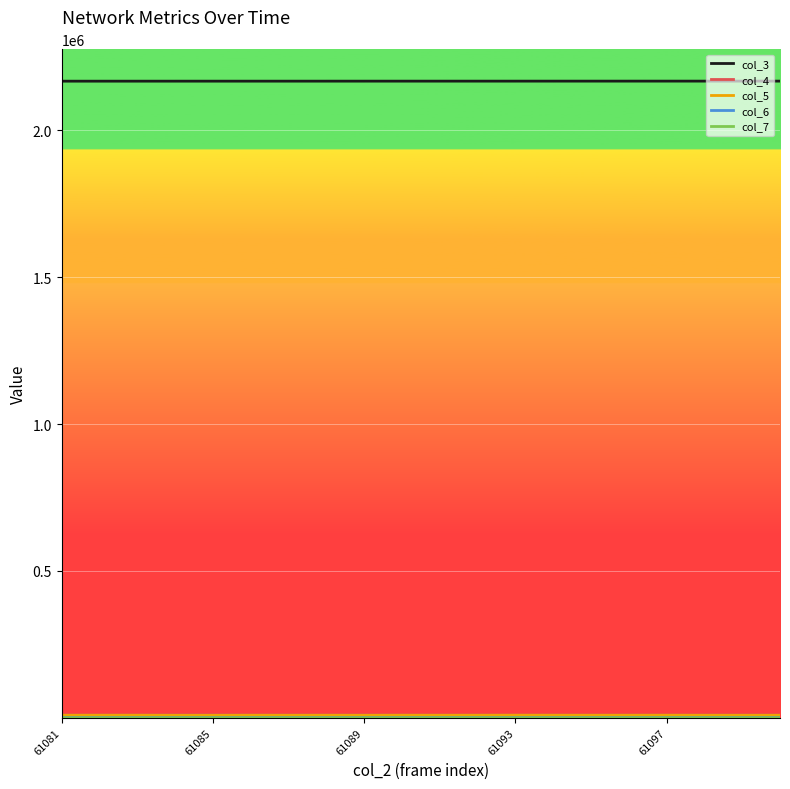

Which series has the largest total across all categories?

col_3